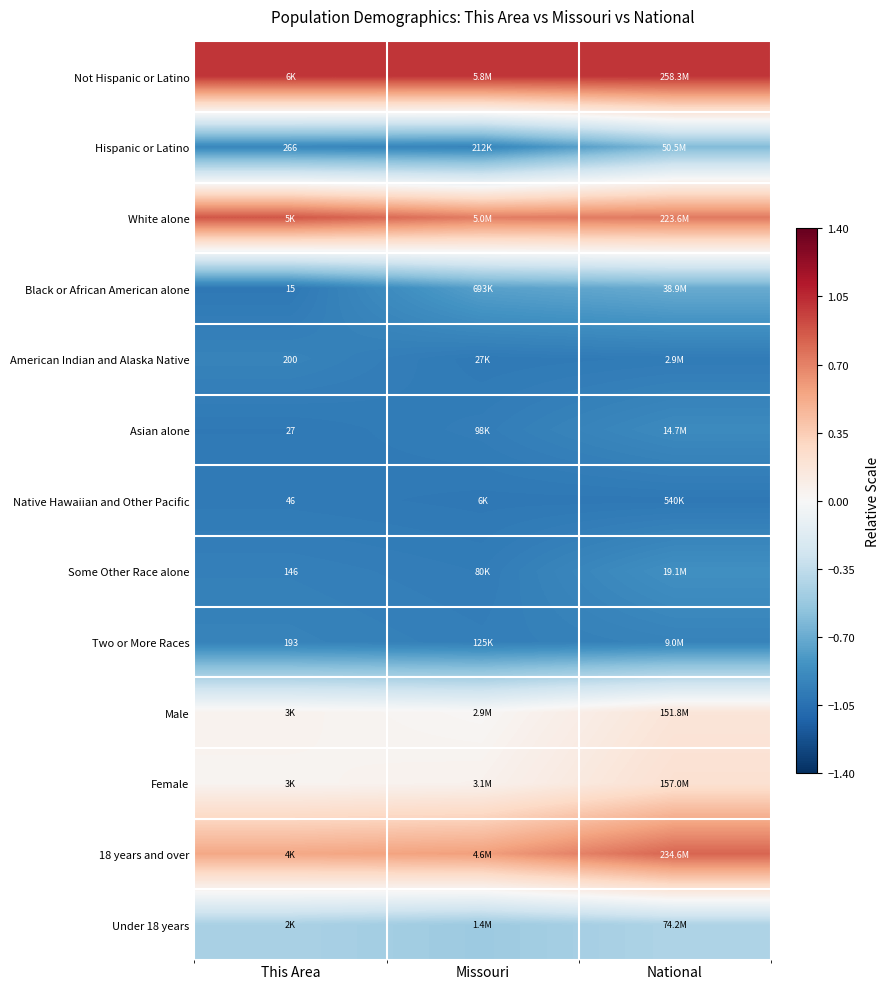

Which series has the largest total across all categories?

Not Hispanic or Latino